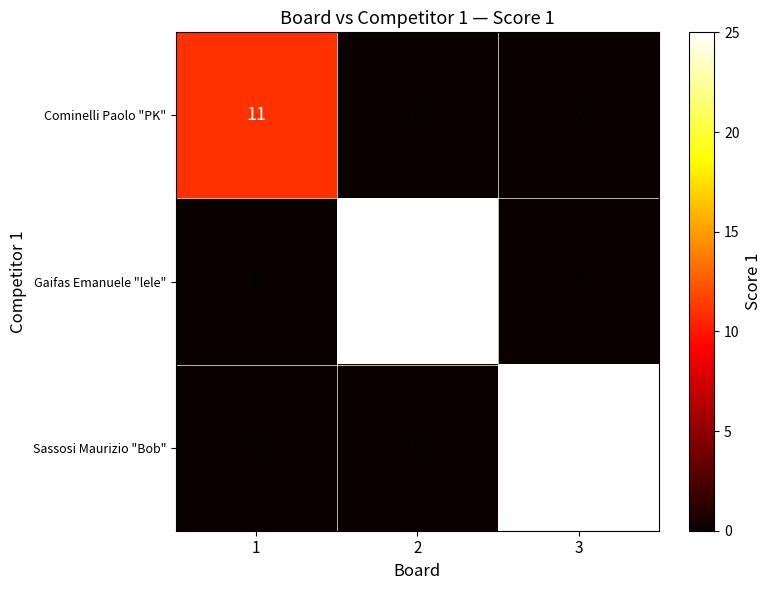

Count the number of data series in this chart.

3